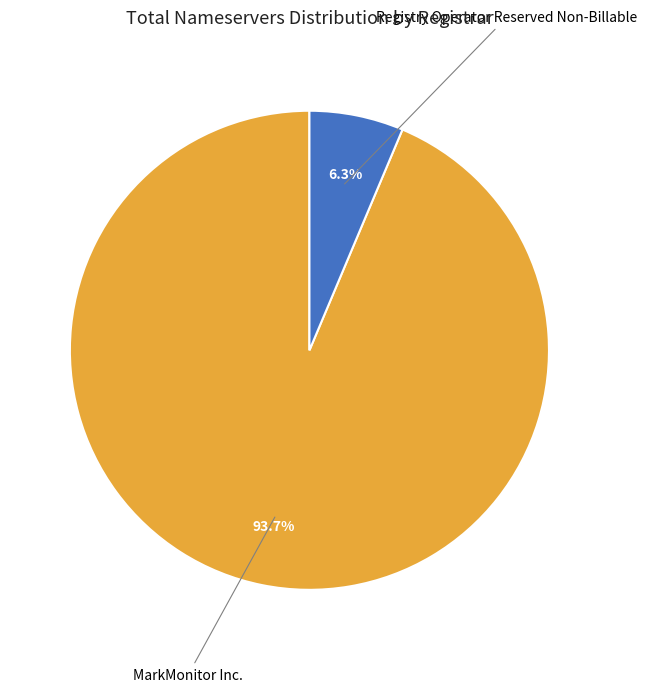

Does any single category account for the majority?

Yes